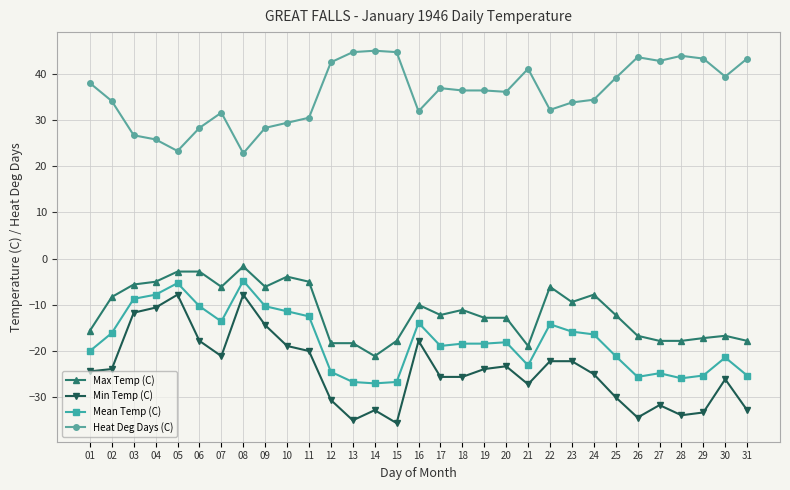

Which series has the largest total across all categories?

Heat Deg Days (C)